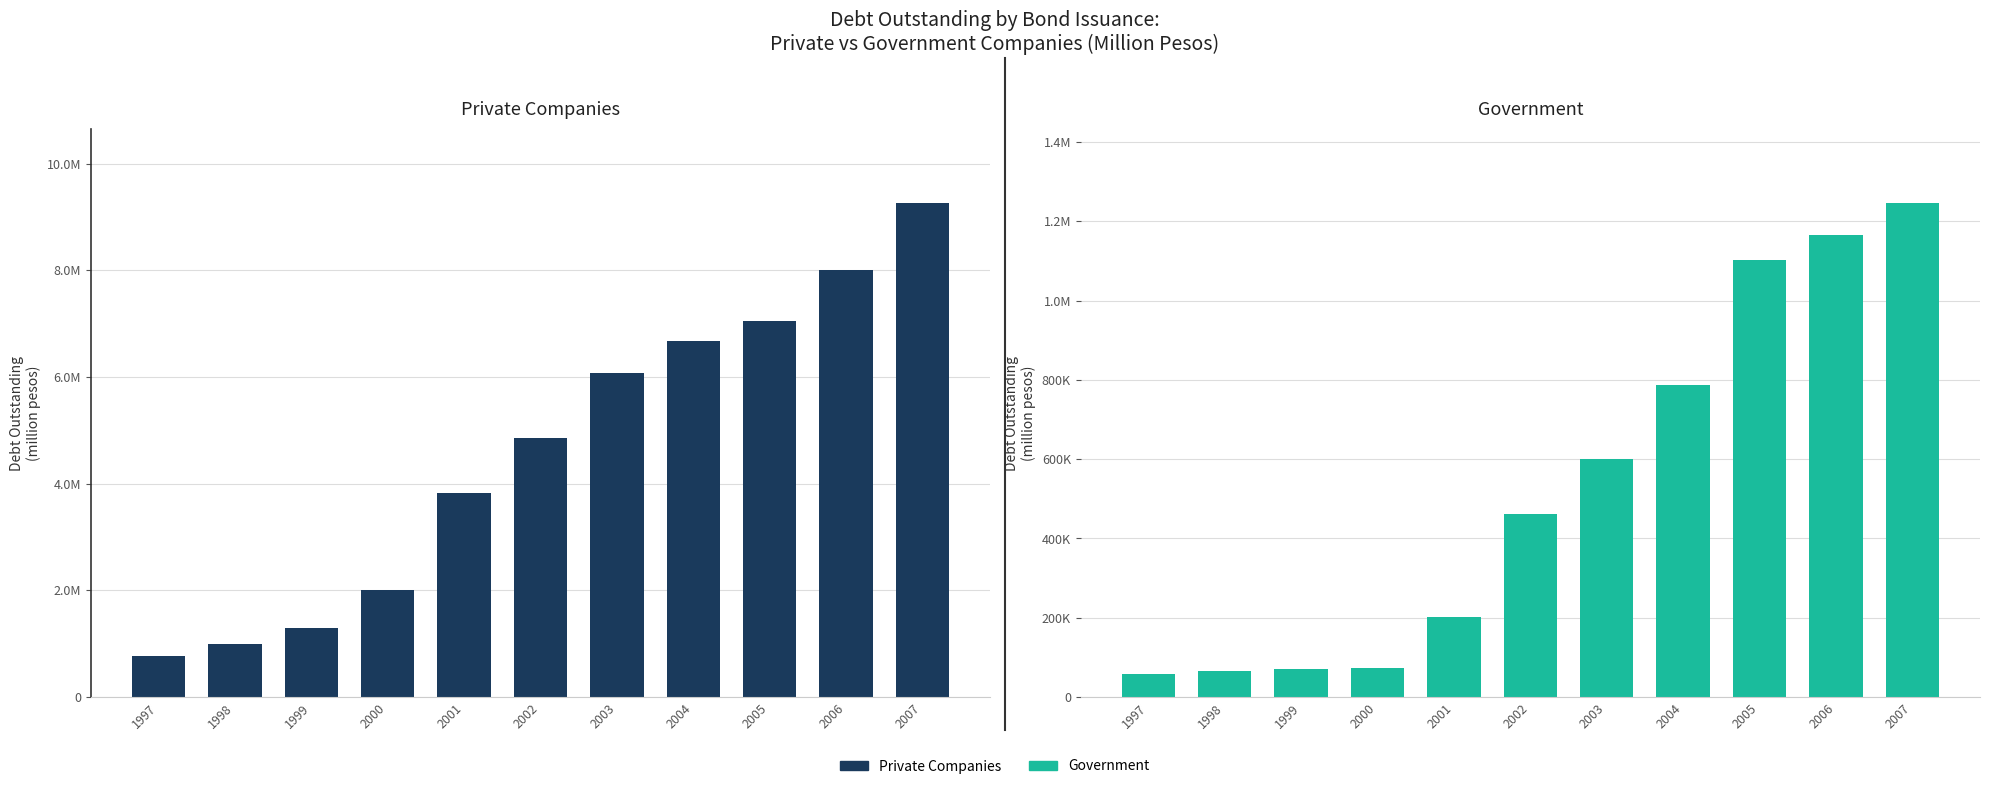

Is it true that Private Companies equals 2252865 at 2001?

False